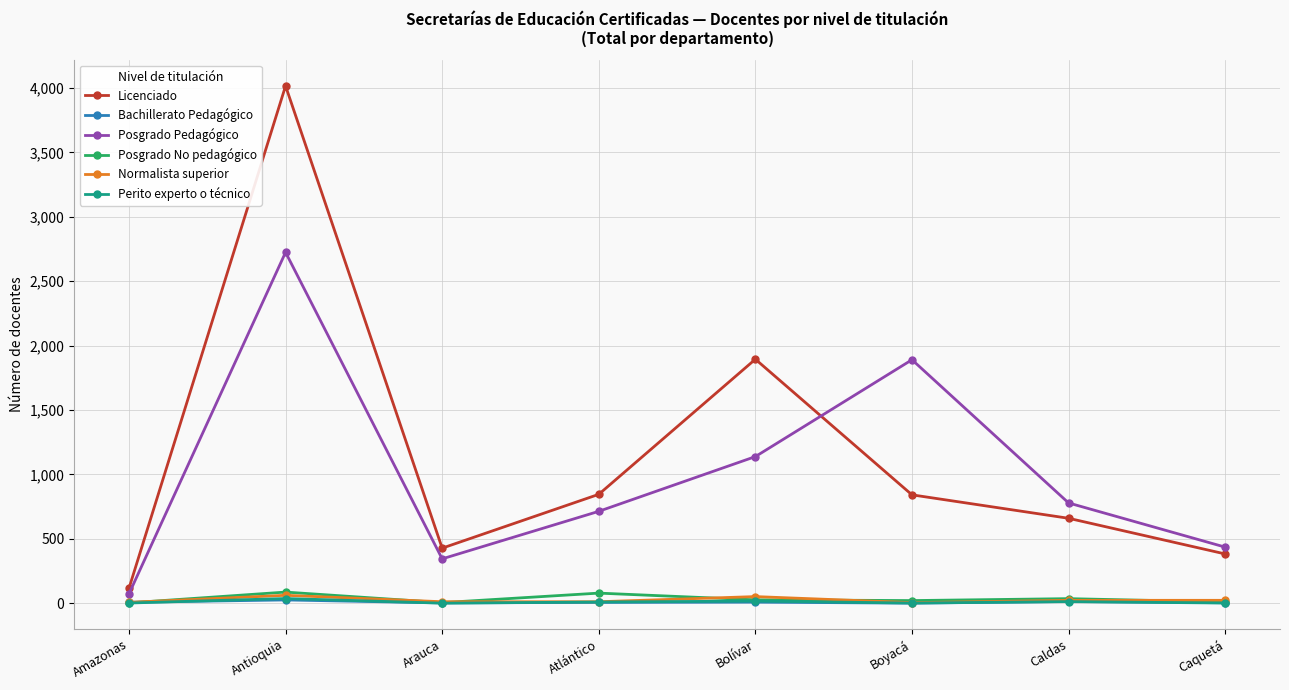

At which category does Posgrado Pedagógico reach its first local valley?

Arauca